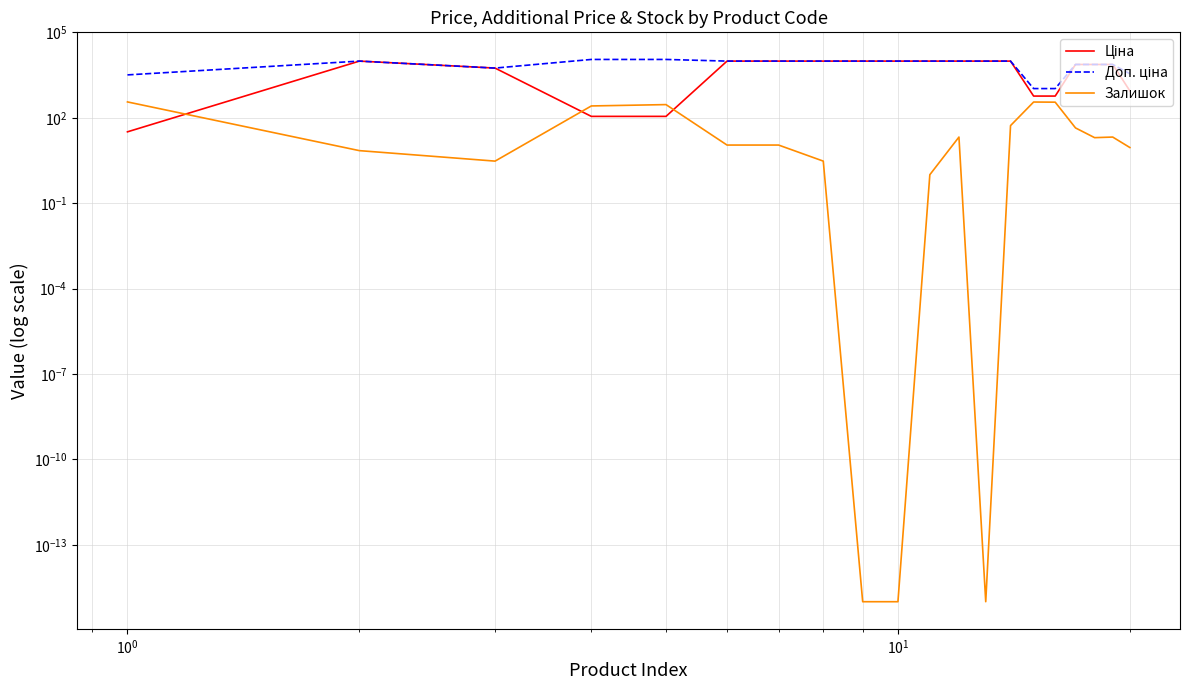

At how many categories does at least one series exceed 1128?

18